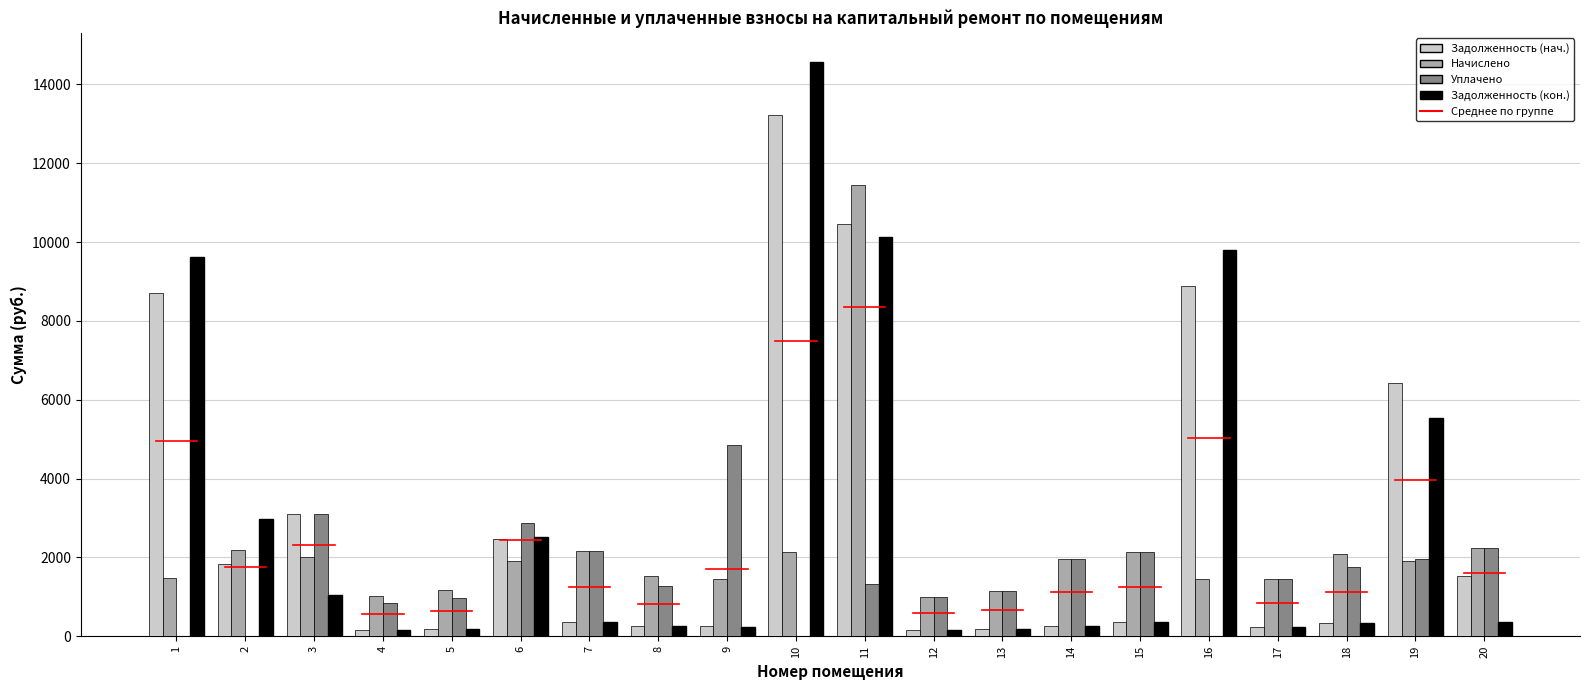

What is the sum of all Задолженность (кон.) values?

59373.3